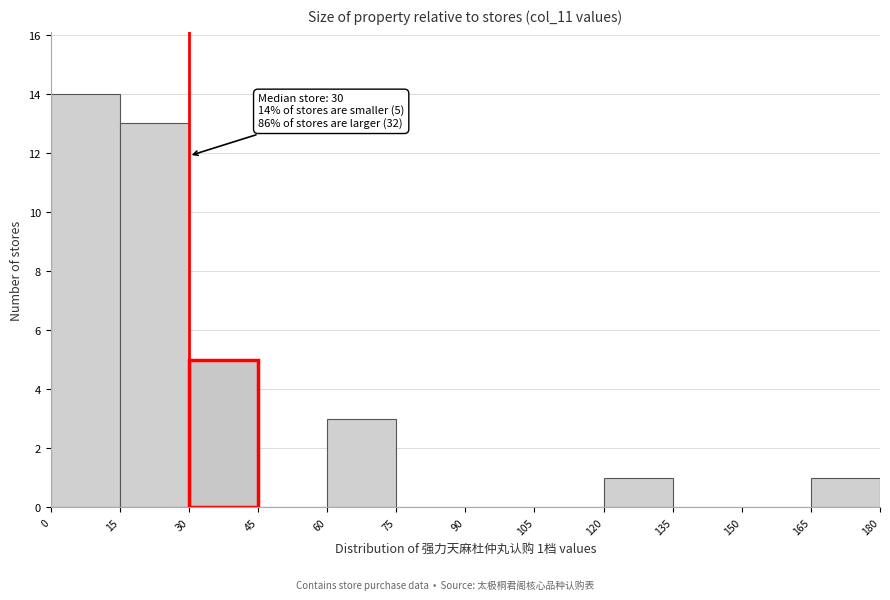

Over which range of the x-axis is the bar tallest?

0 to 15